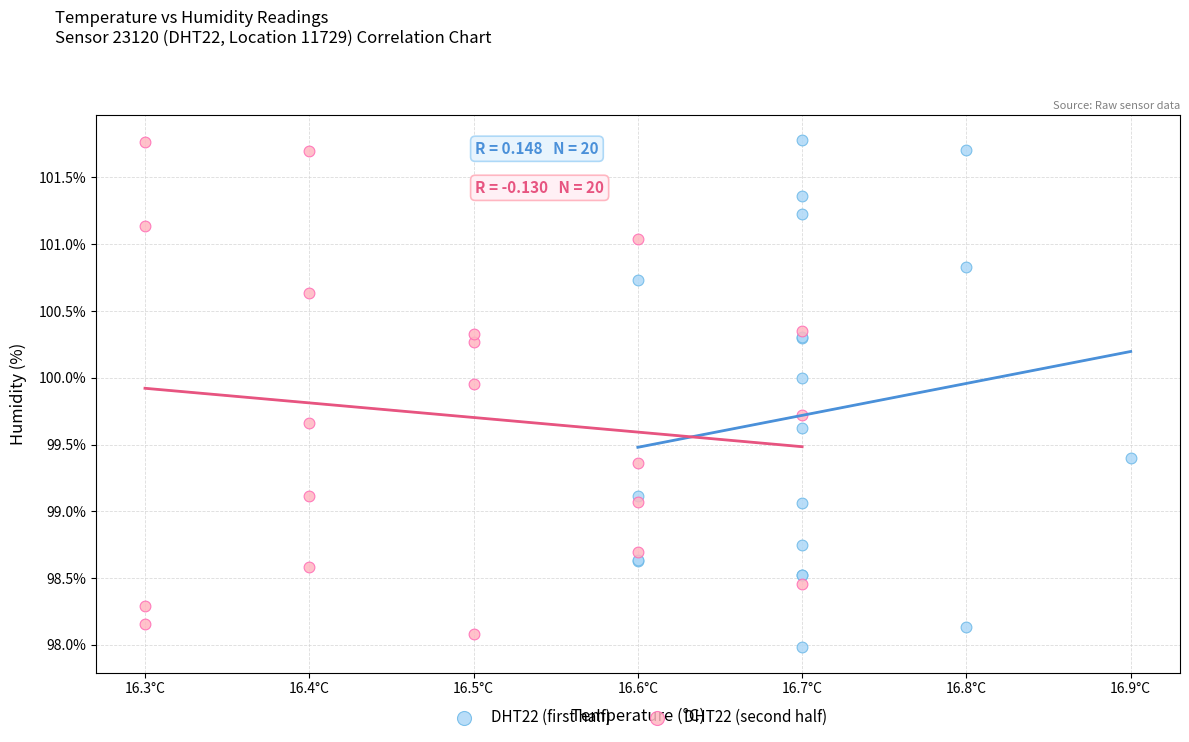

Which series contains the lowest Y value?

DHT22 (first half)